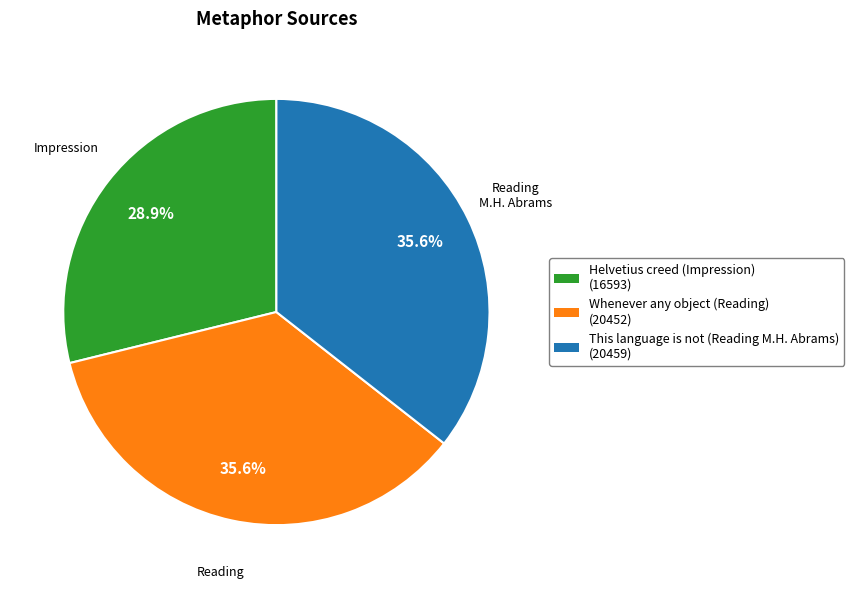

Approximately how many times larger is the value at Whenever any object (Reading) compared to This language is not (Reading M.H. Abrams)?

1.0